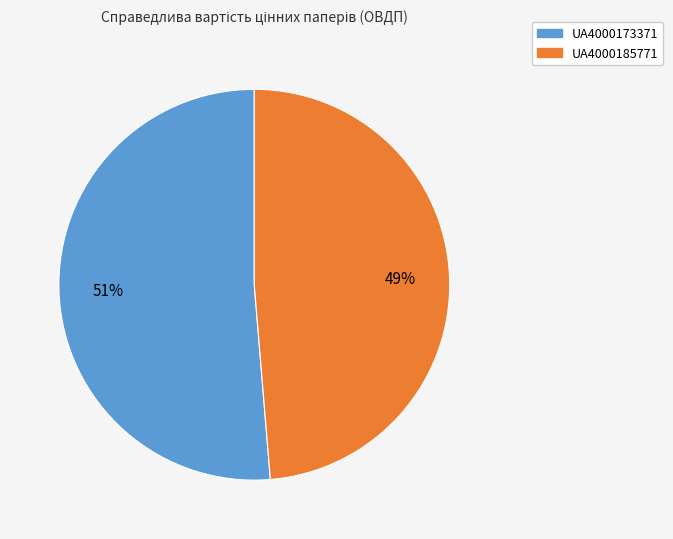

Which category has the biggest portion of the pie?

UA4000173371